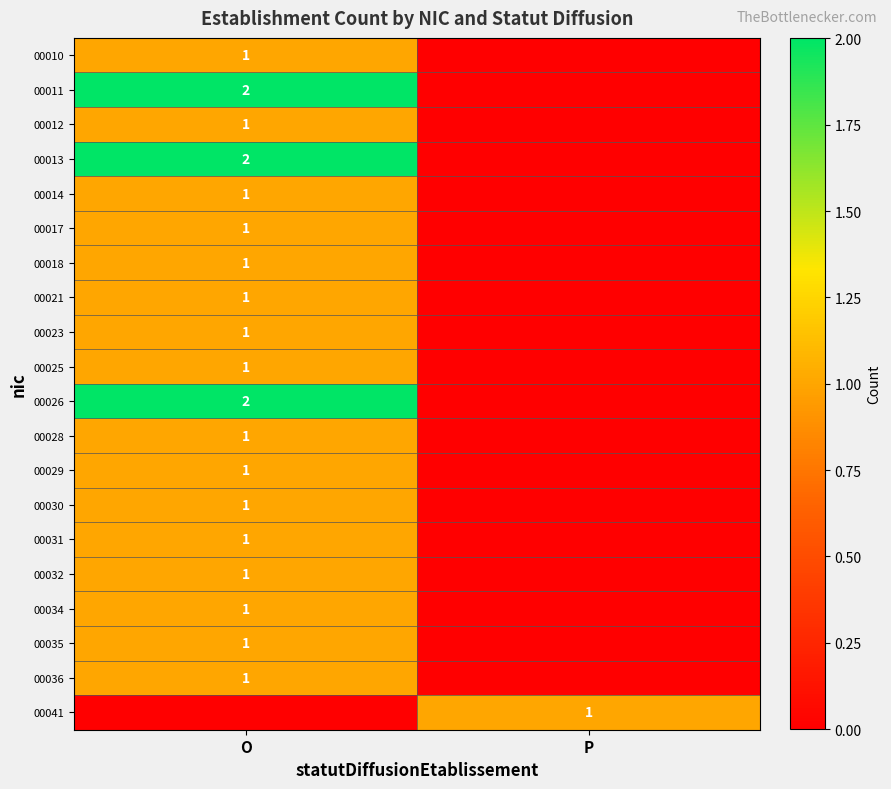

Which has a higher value, O or P?

O